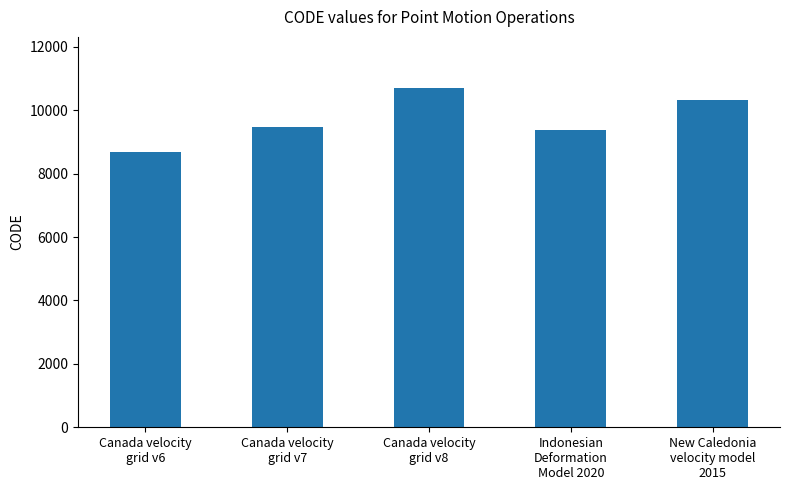

Rank the categories by value from highest to lowest.

Canada velocity
grid v8, New Caledonia
velocity model
2015, Canada velocity
grid v7, Indonesian
Deformation
Model 2020, Canada velocity
grid v6